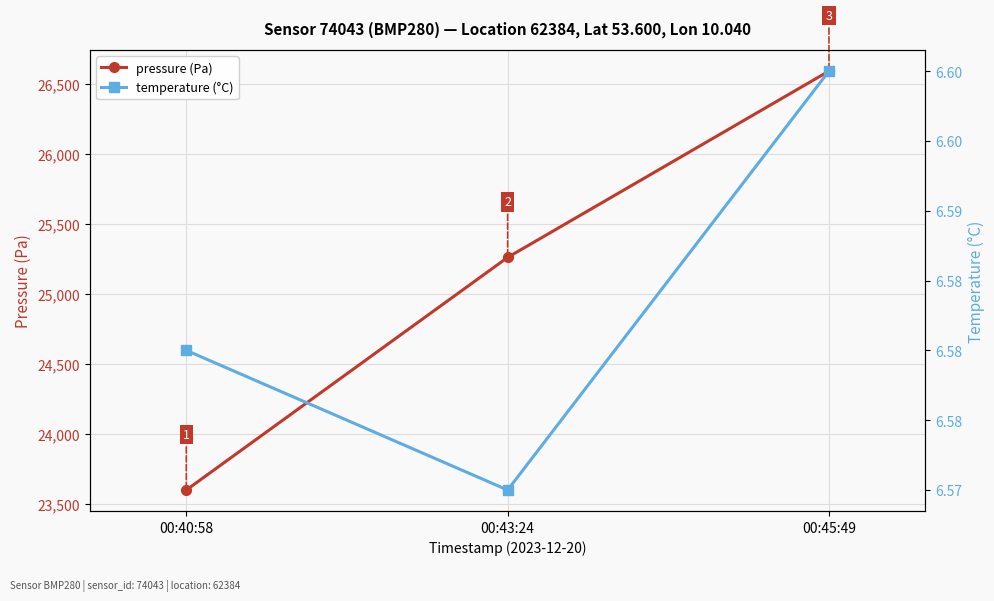

Reading right to left, what are all the values shown in this chart?

pressure (Pa): 26593.5	25262.5	23601.0
temperature (°C): 6.6	6.6	6.6